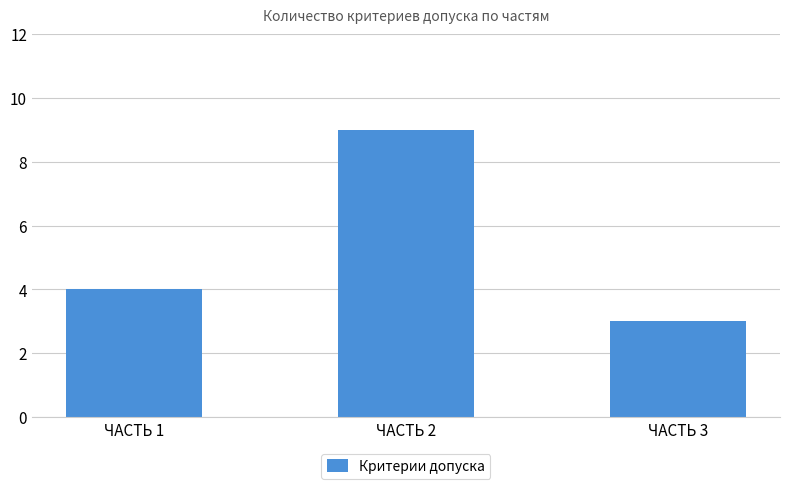

Count the number of data series in this chart.

1